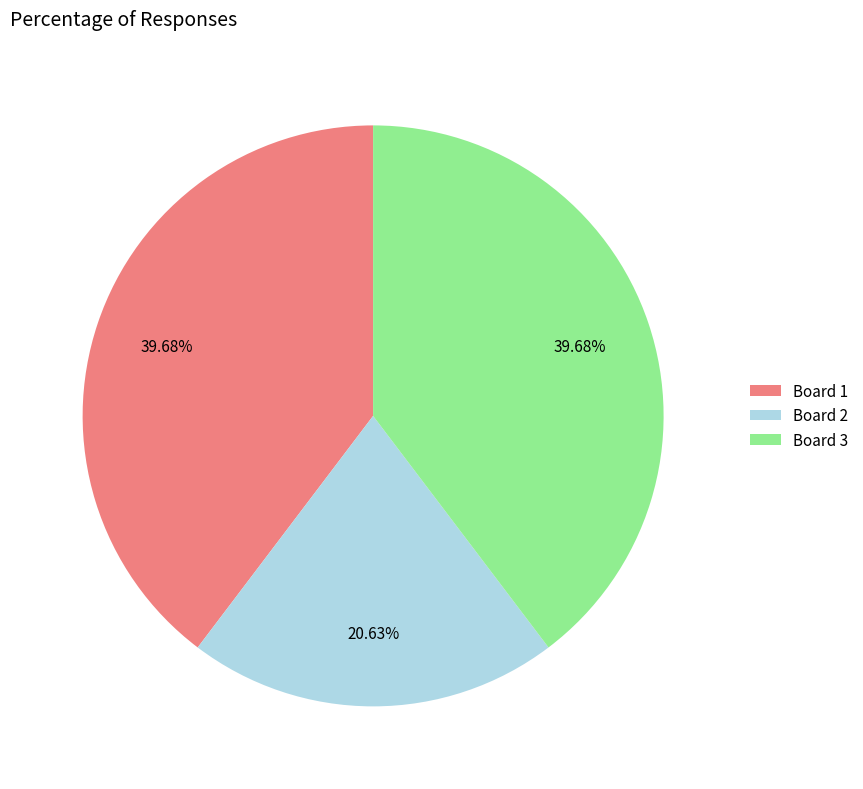

How many segments does this pie chart have?

3